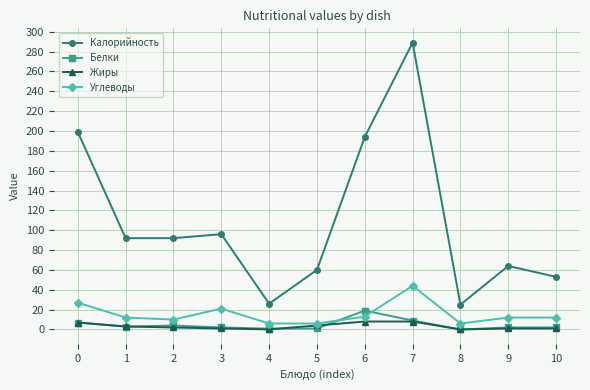

True or false: Углеводы has more than 1 interior local peaks.

True